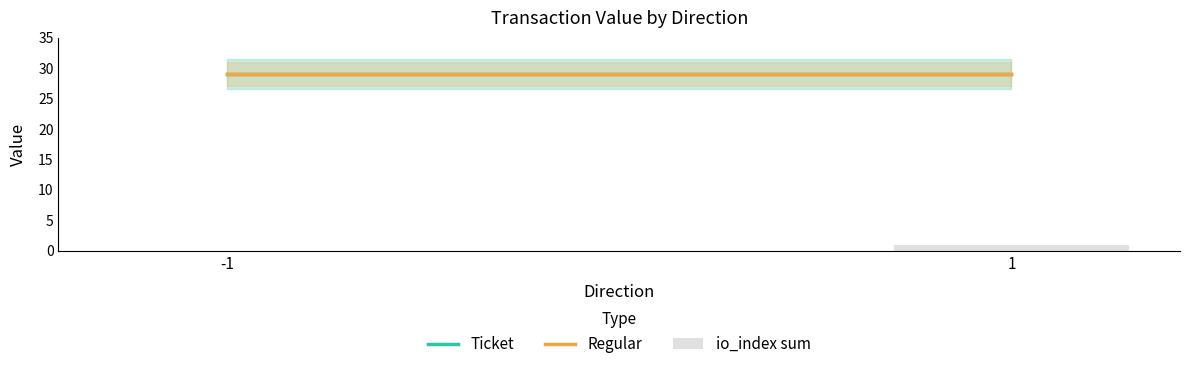

What is the change in value from -1 to 1?

+1